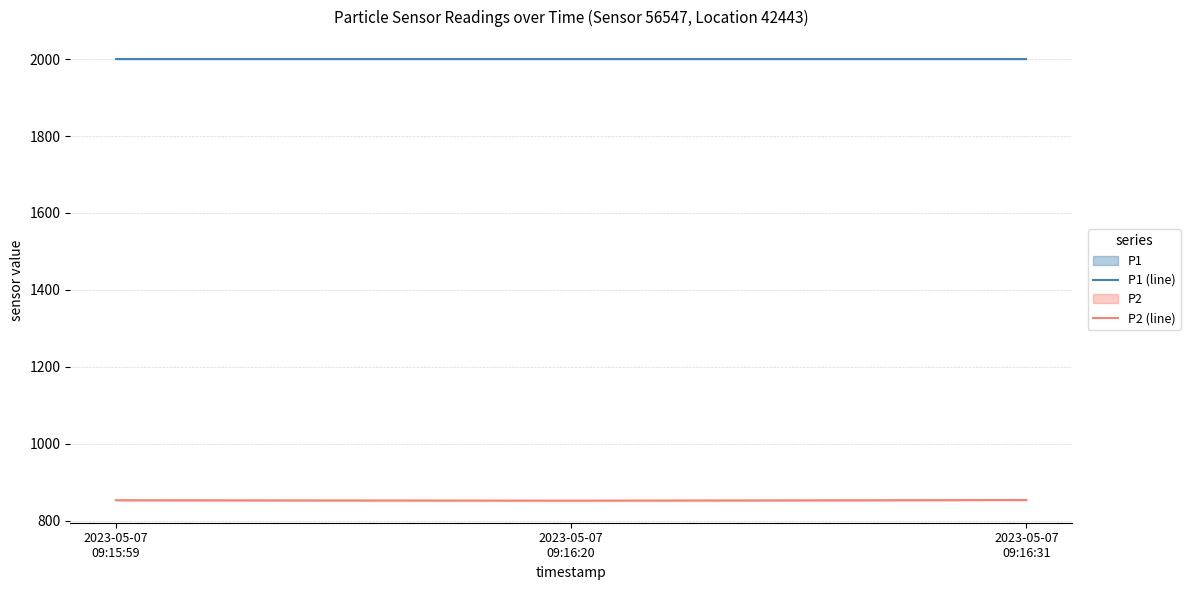

Does the chart have visible grid lines?

Yes